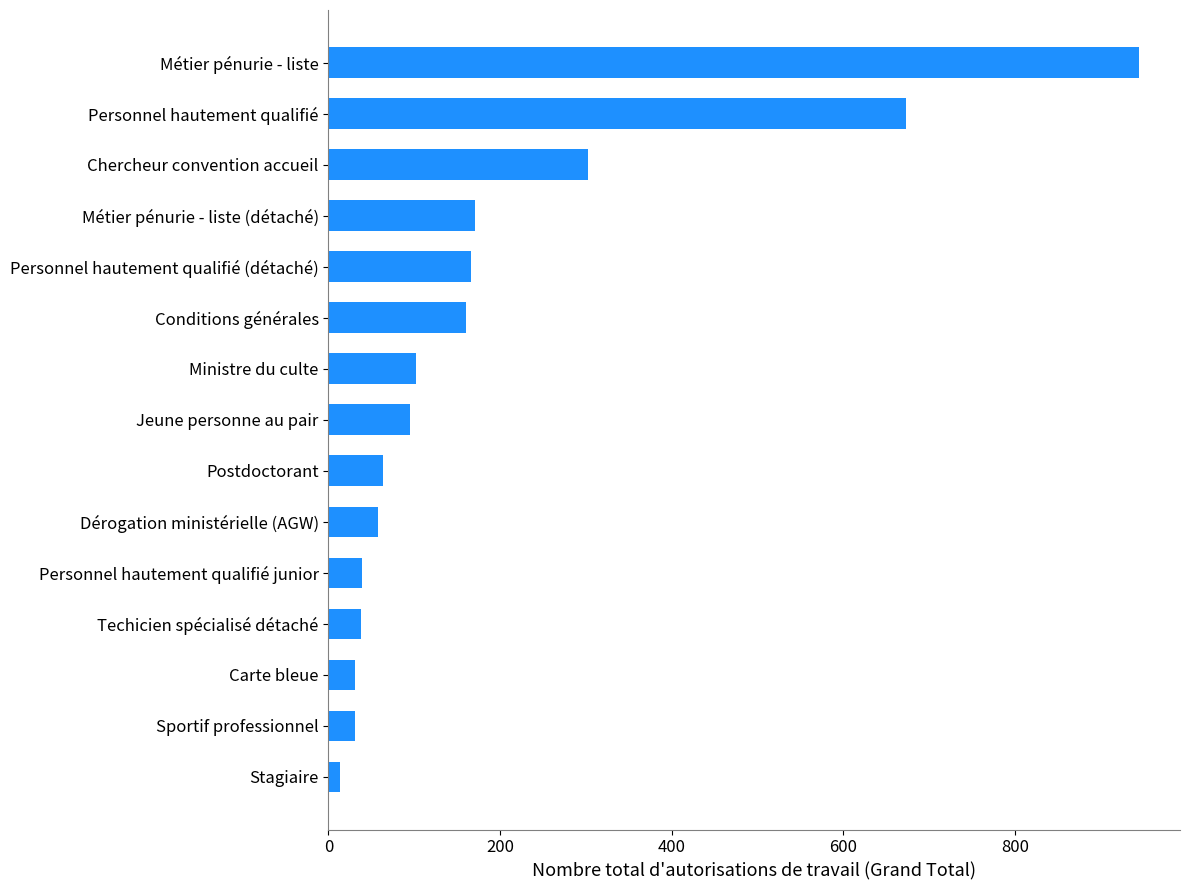

What is the greatest value displayed?

945